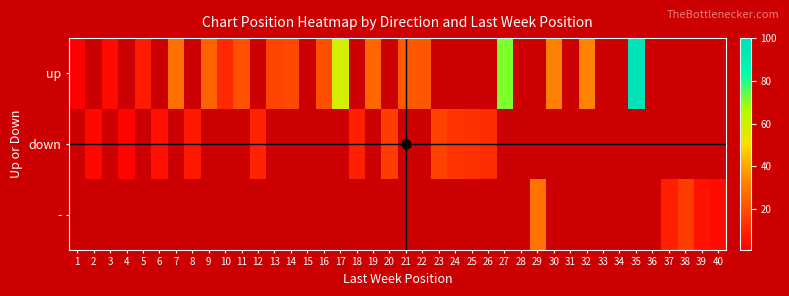

Which label corresponds to the smallest value in the chart?

1